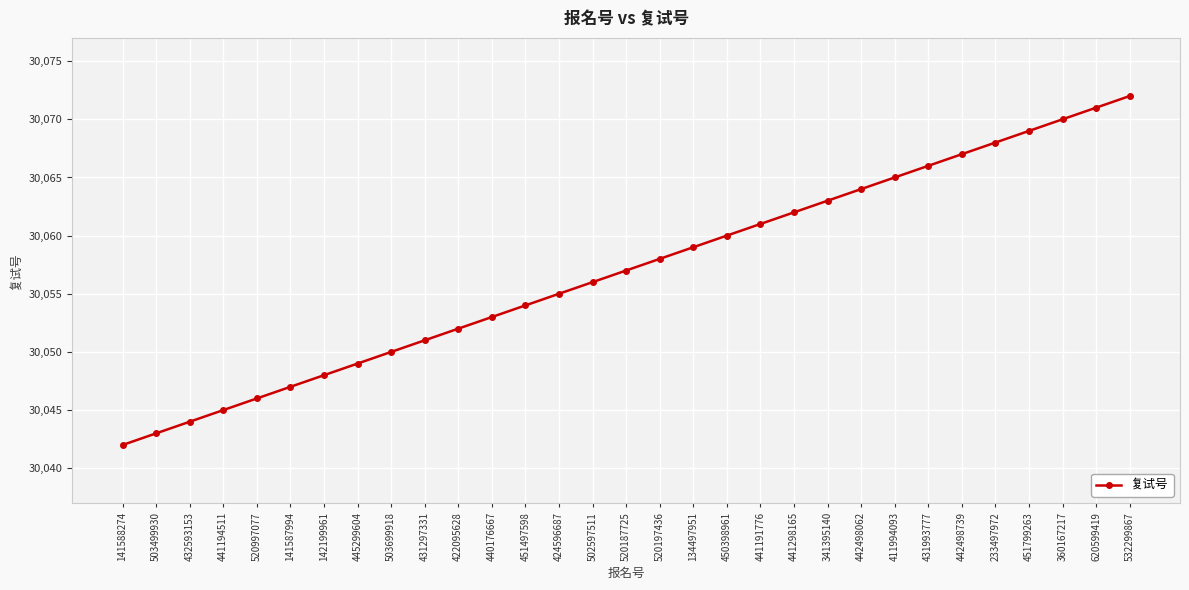

What position from the right is 520187725?

16